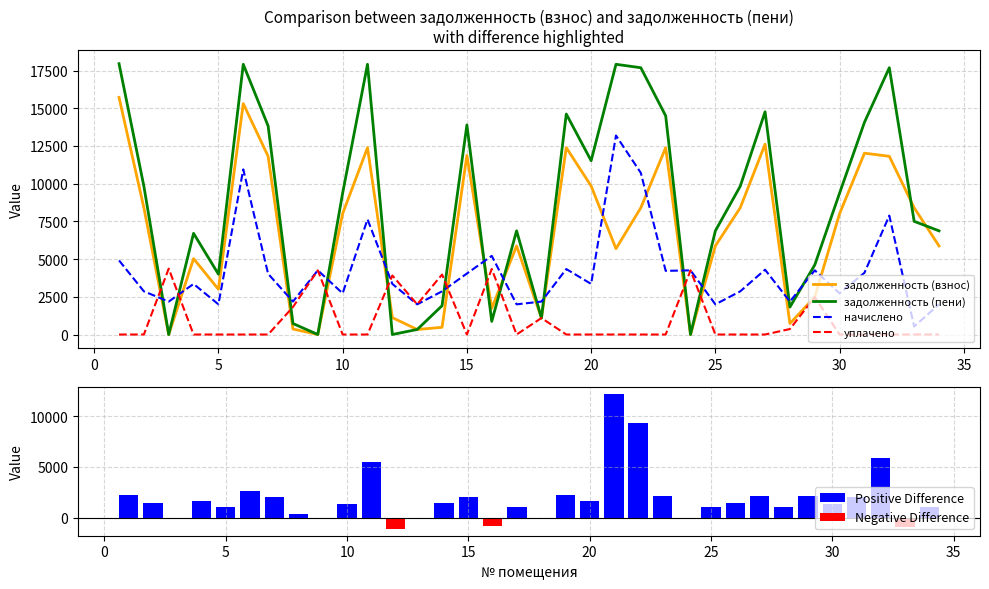

What is the value of the задолженность (взнос) bar at the 30th from the left?

8015.7